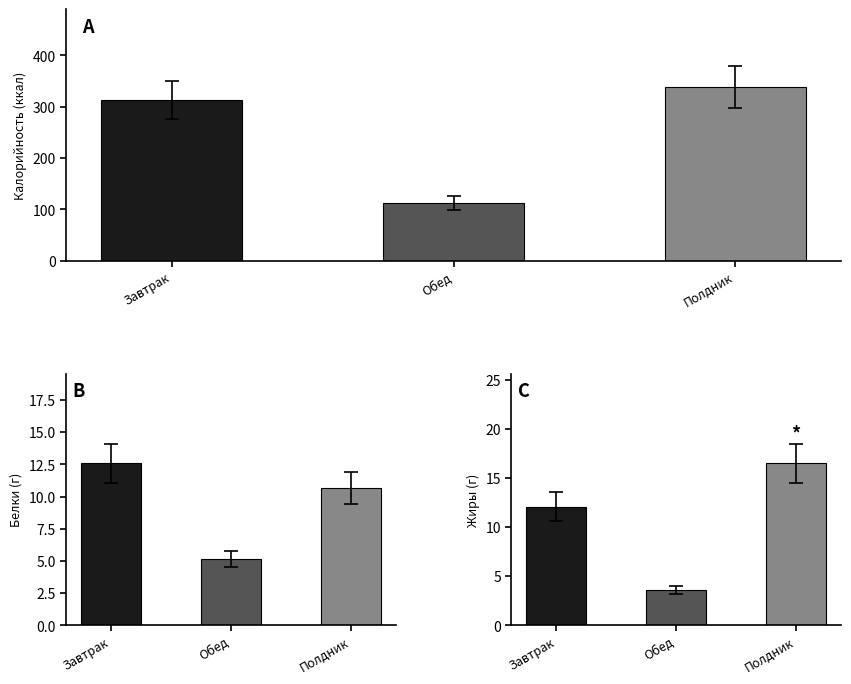

At how many categories does at least one series exceed 232?

2